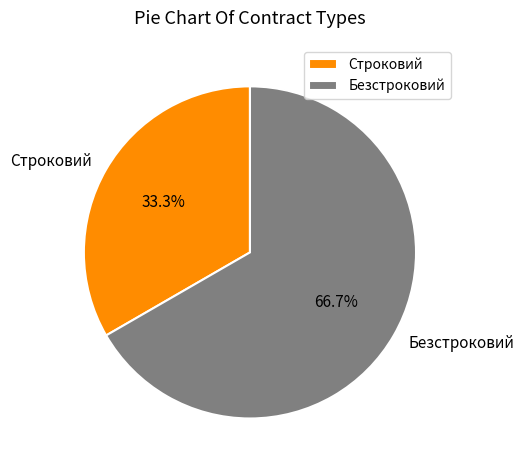

Which category has the biggest portion of the pie?

Безстроковий